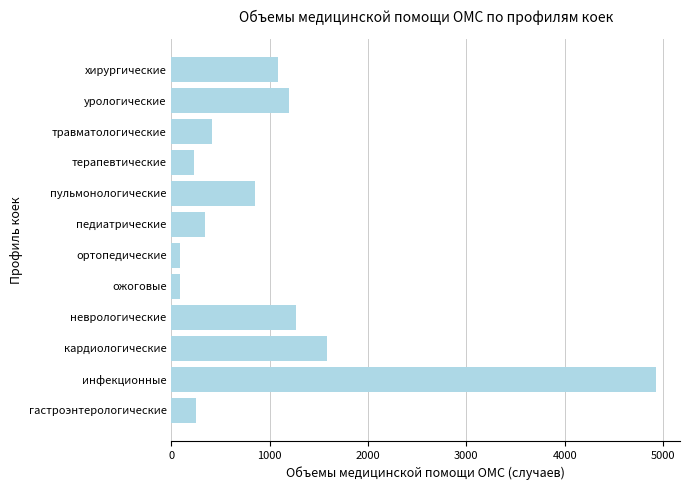

Between гастроэнтерологические and хирургические, which is larger?

хирургические